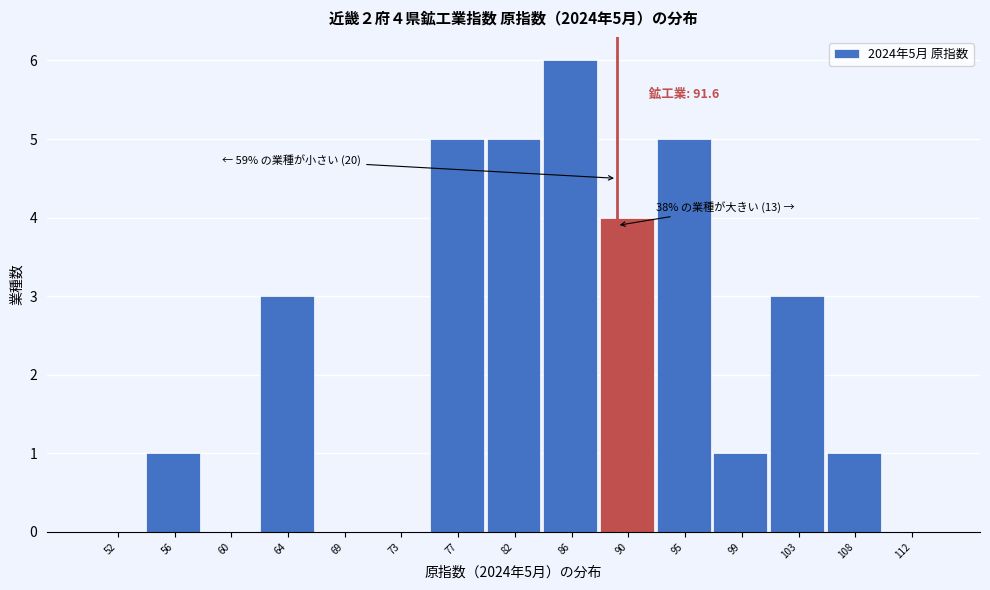

Reading left to right, extract all data points from this chart.

52=0	56=1	60=0	64=3	69=0	73=0	77=5	82=5	86=6	90=4	95=5	99=1	103=3	108=1	112=0